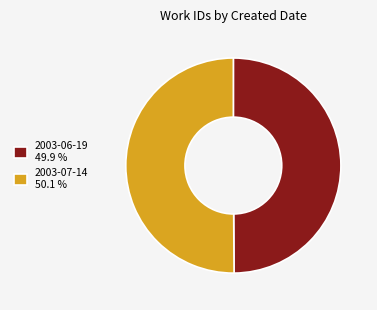

Combined, do 2003-07-14 50.1 % and 2003-06-19 49.9 % account for over 50%?

Yes